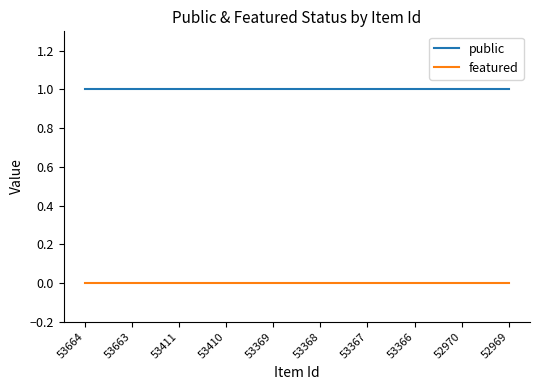

Rank the series by their average value, from lowest to highest.

featured, public